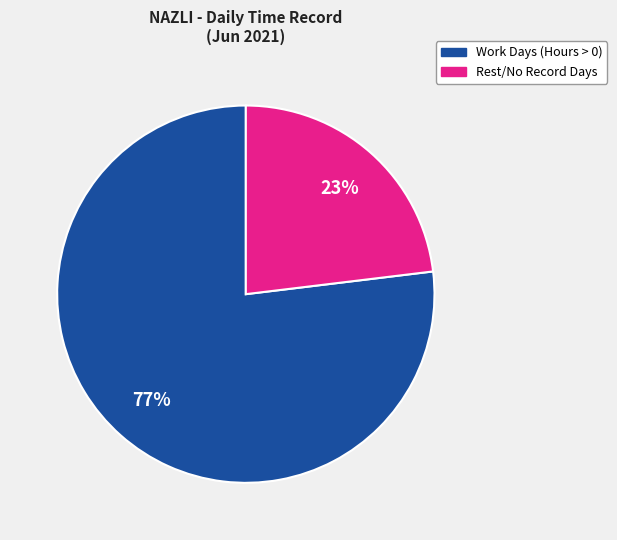

Is there any slice that represents more than half of the pie?

Yes